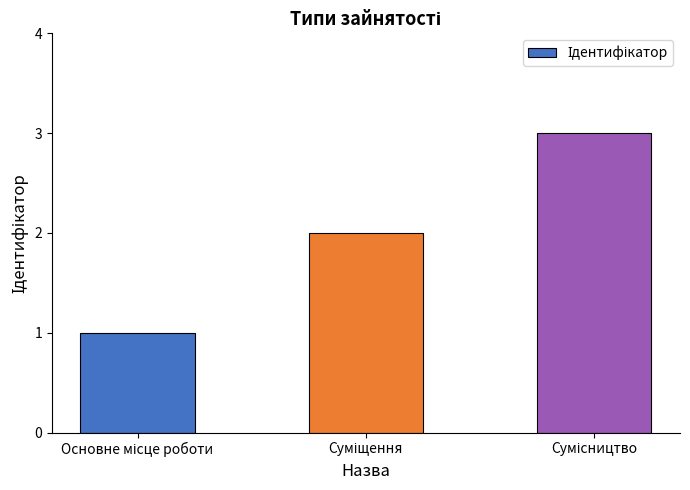

What is the sum of all values?

6